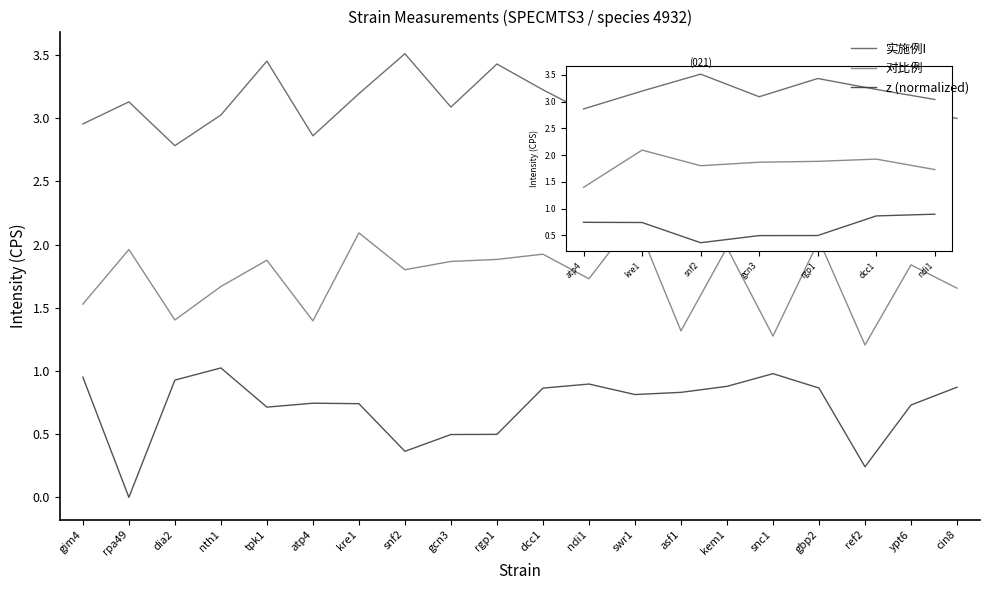

What is the difference between the 实施例I values at dcc1 and dia2?

0.4